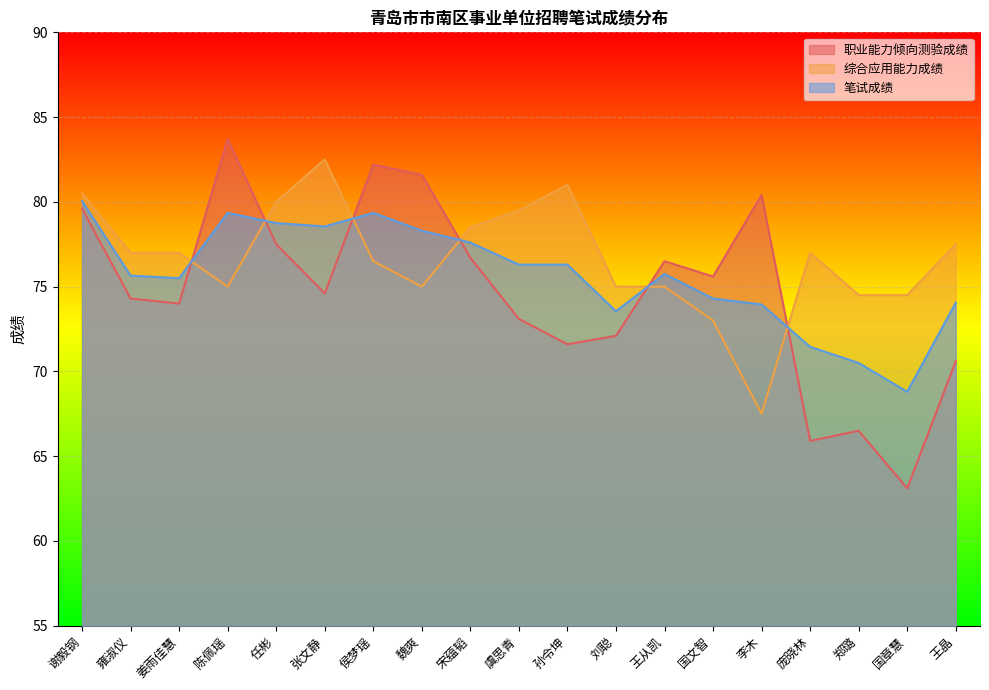

At which label does 职业能力倾向测验成绩 reach its peak?

陈佩瑶